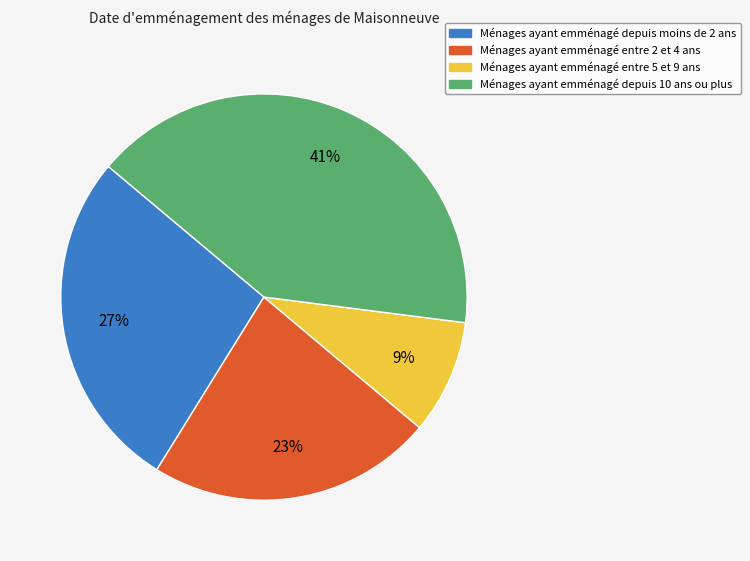

Count the number of slices in the pie.

4